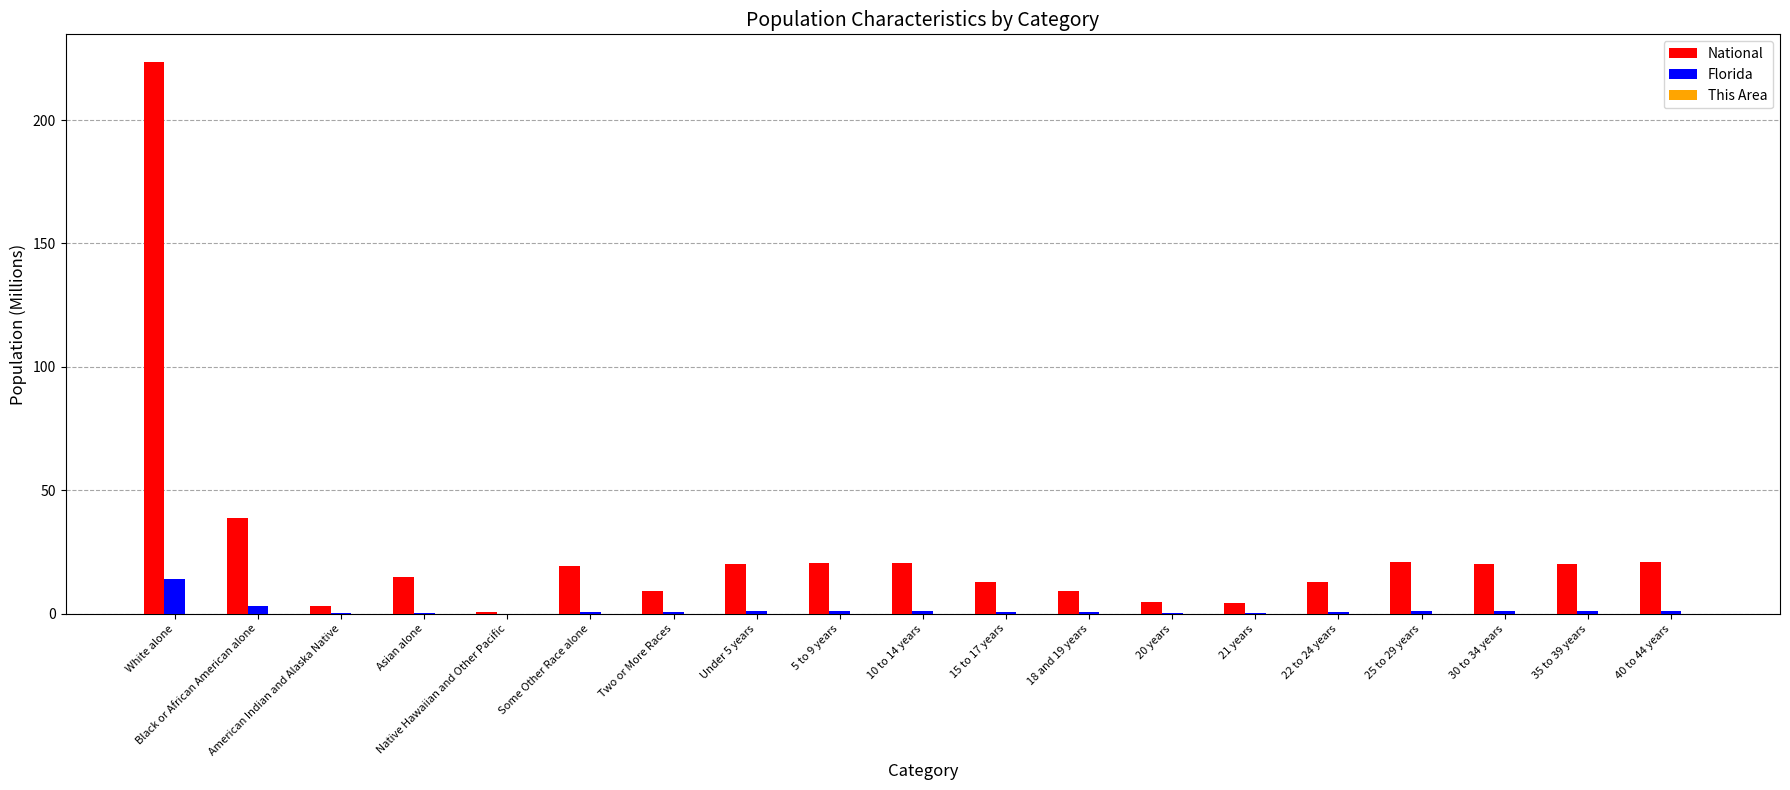

At which label is National closest to 112?

Black or African American alone